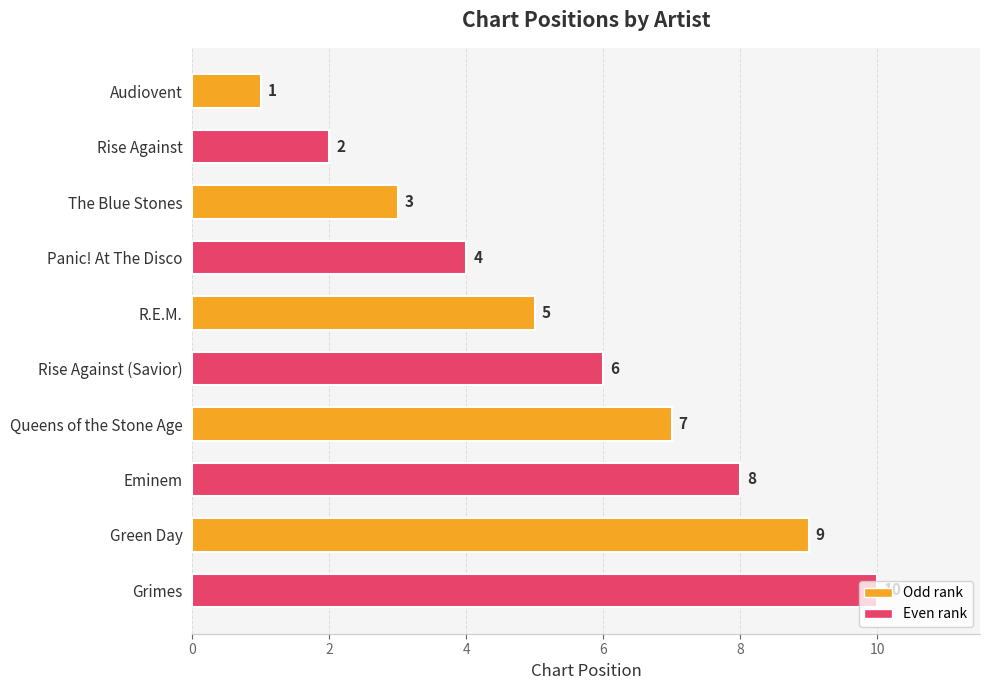

Count the values in the range 3 to 8.

6